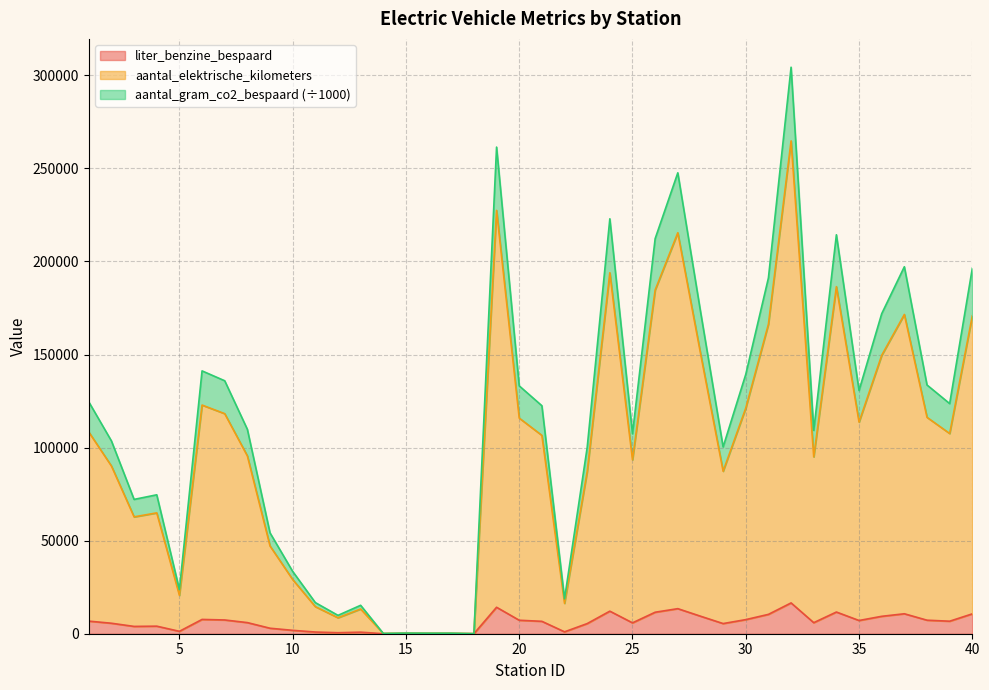

Which series changed the most between 3 and 8?

aantal_elektrische_kilometers